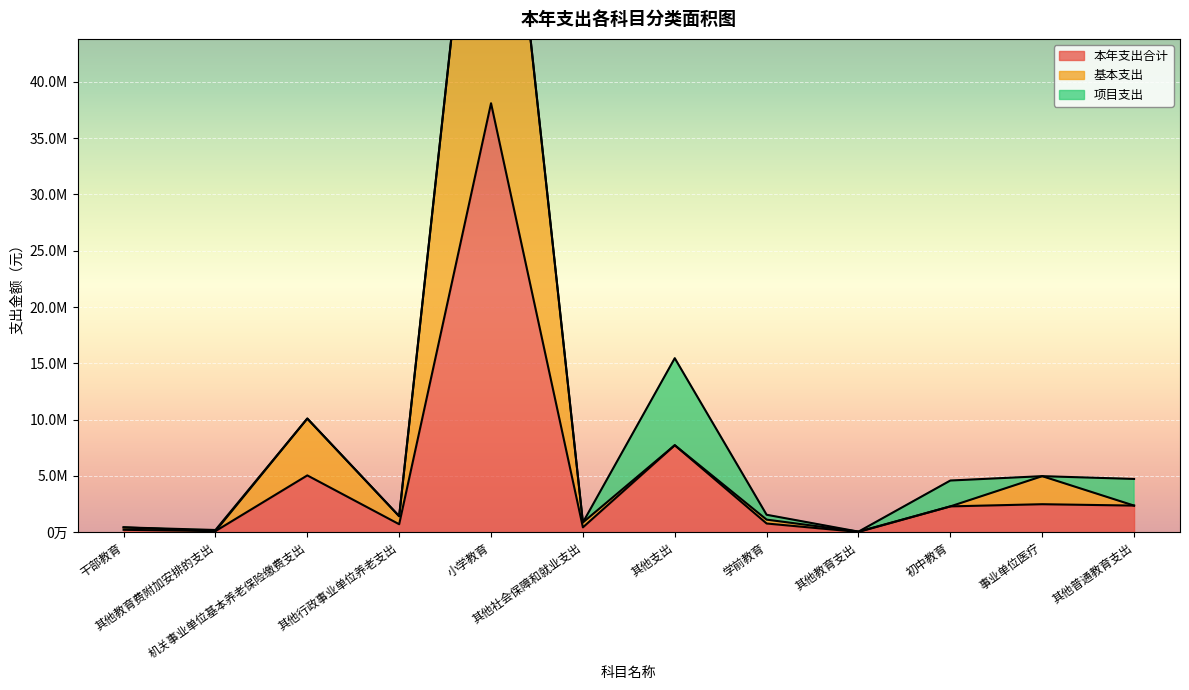

At which label does 基本支出 first exceed 2296841?

机关事业单位基本养老保险缴费支出